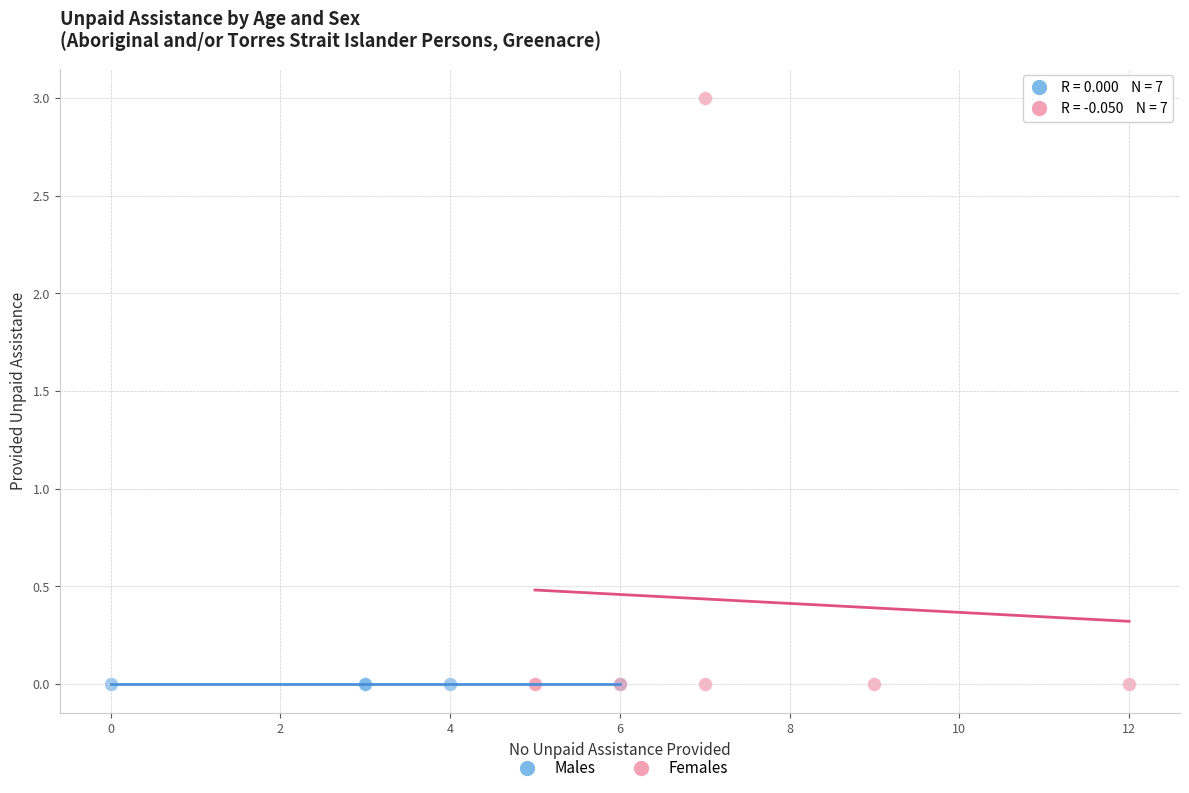

Which series reaches the maximum Y coordinate?

Females